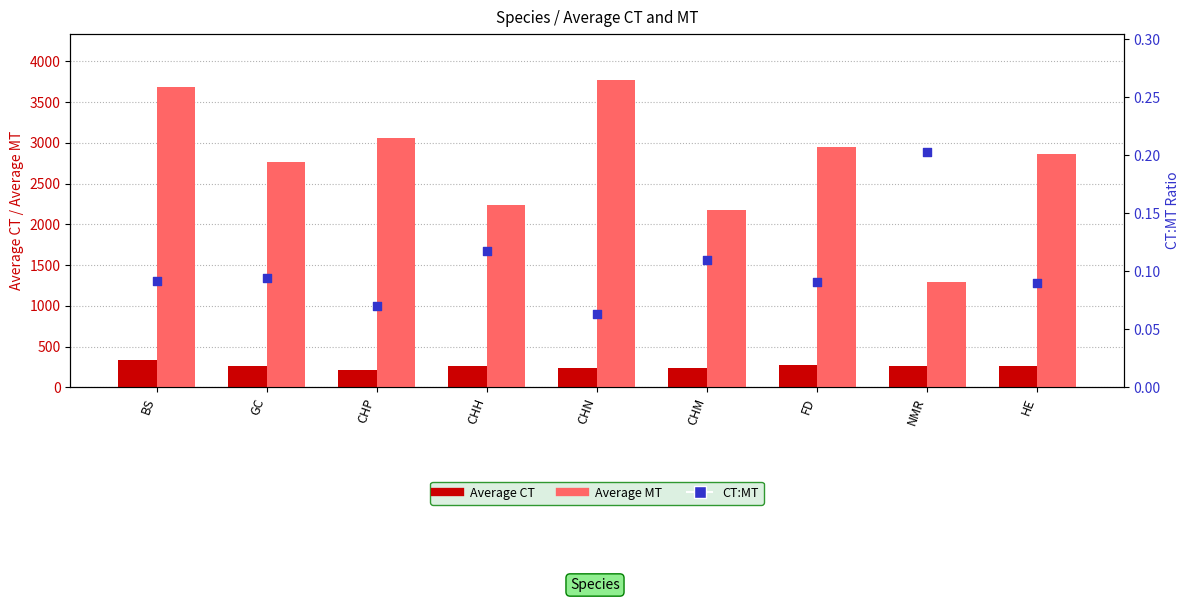

Which series has the largest total across all categories?

Average MT